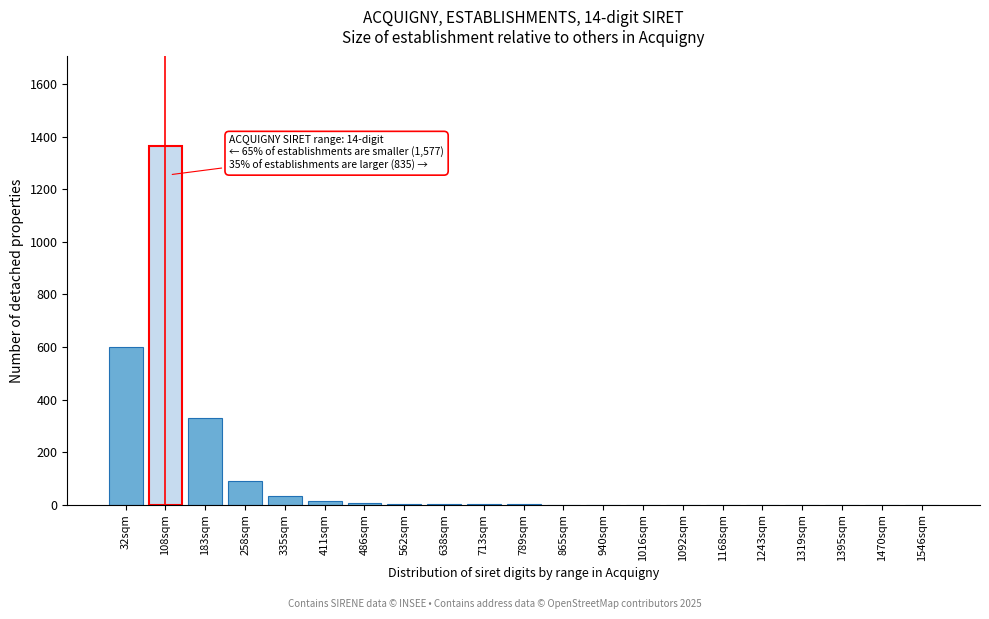

The value at 1016sqm is -839. True or false?

False